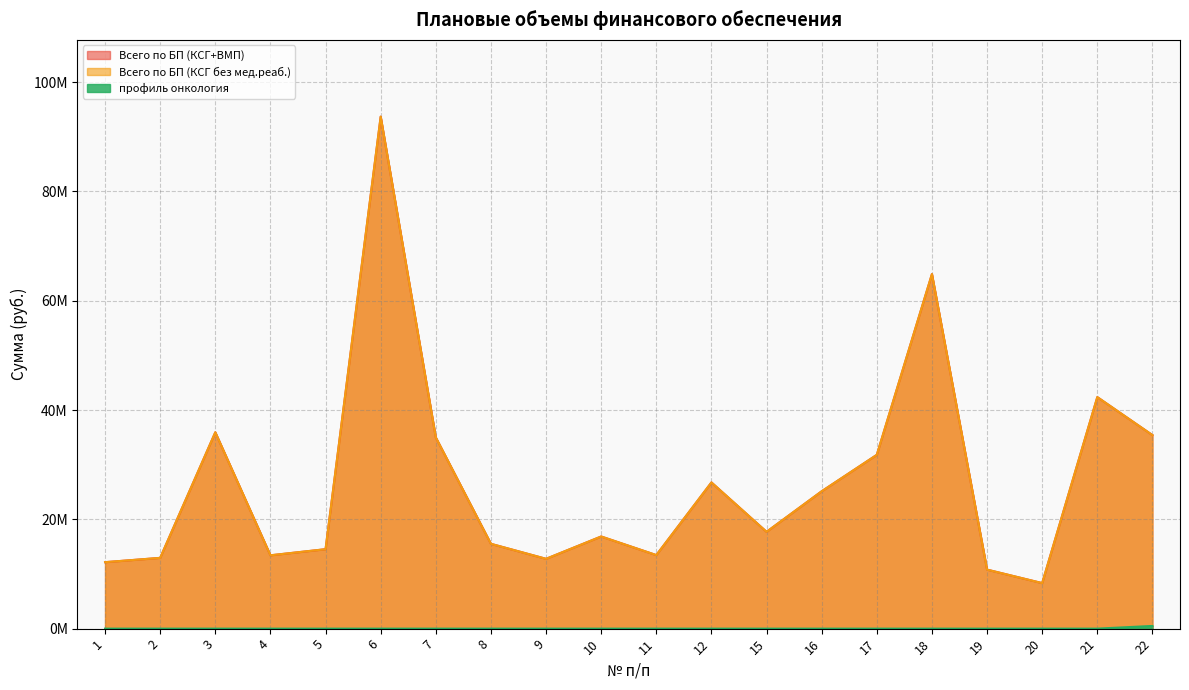

True or false: профиль онкология has a value of -174496 at 17.

False